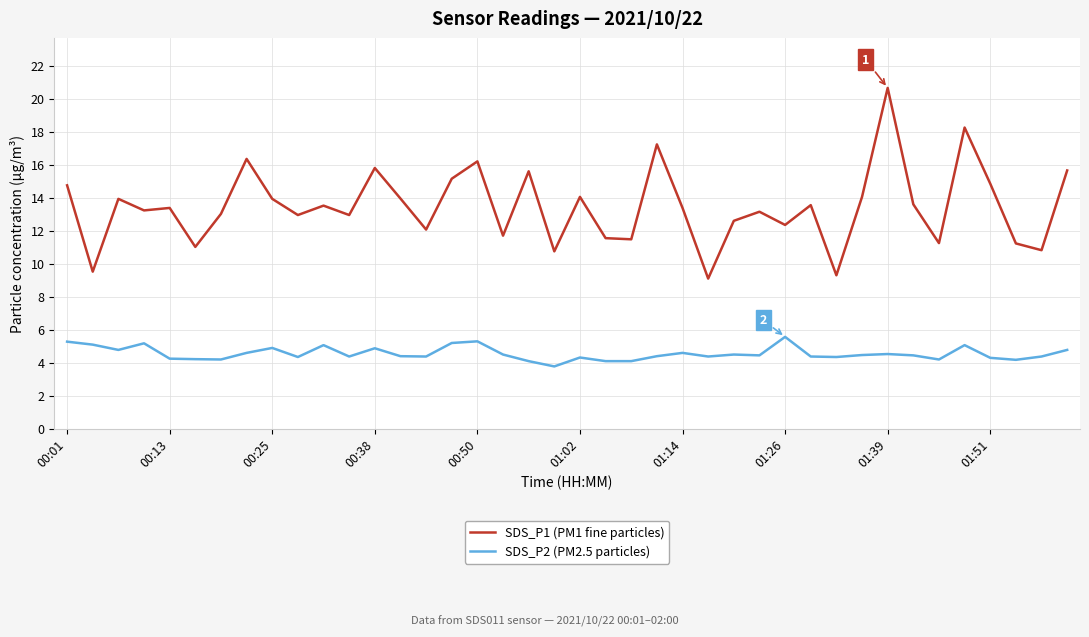

Rank the series by their maximum value, from highest to lowest.

SDS_P1 (PM1 fine particles), SDS_P2 (PM2.5 particles)